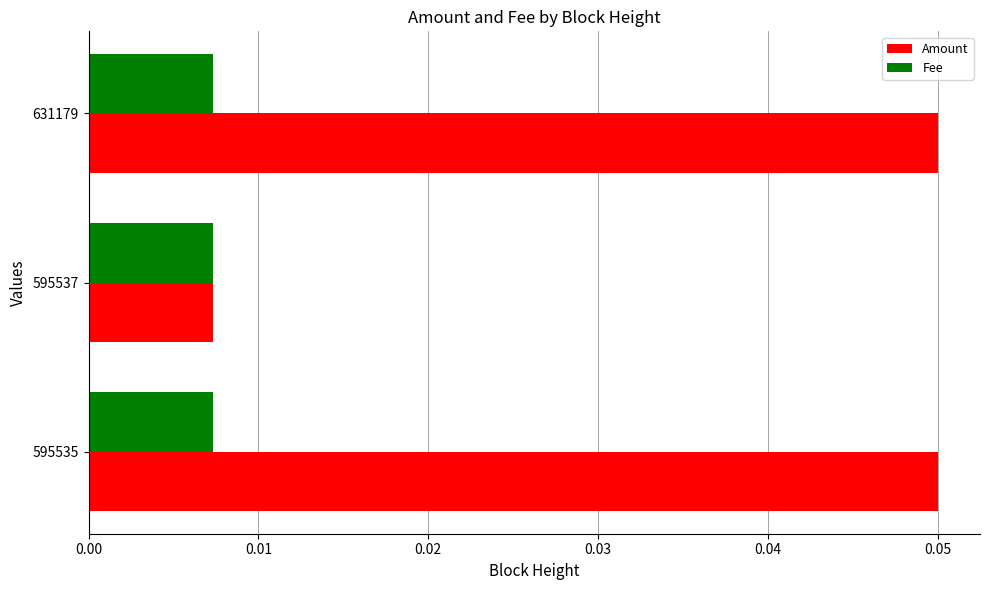

What are all the series names shown in the legend?

Amount, Fee